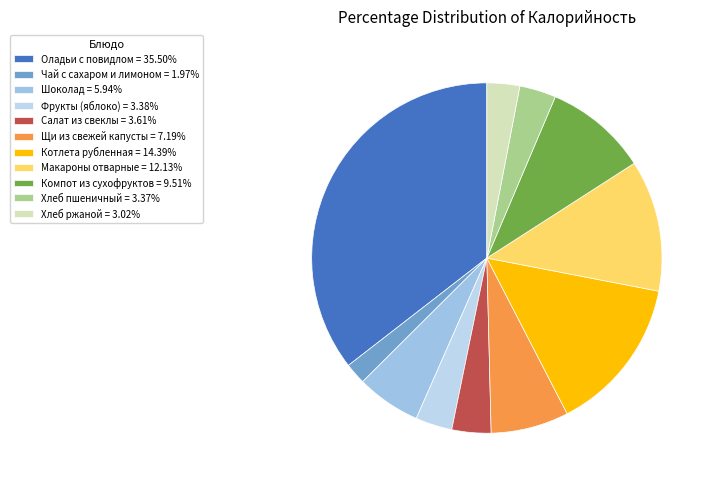

Does any single category account for the majority?

No